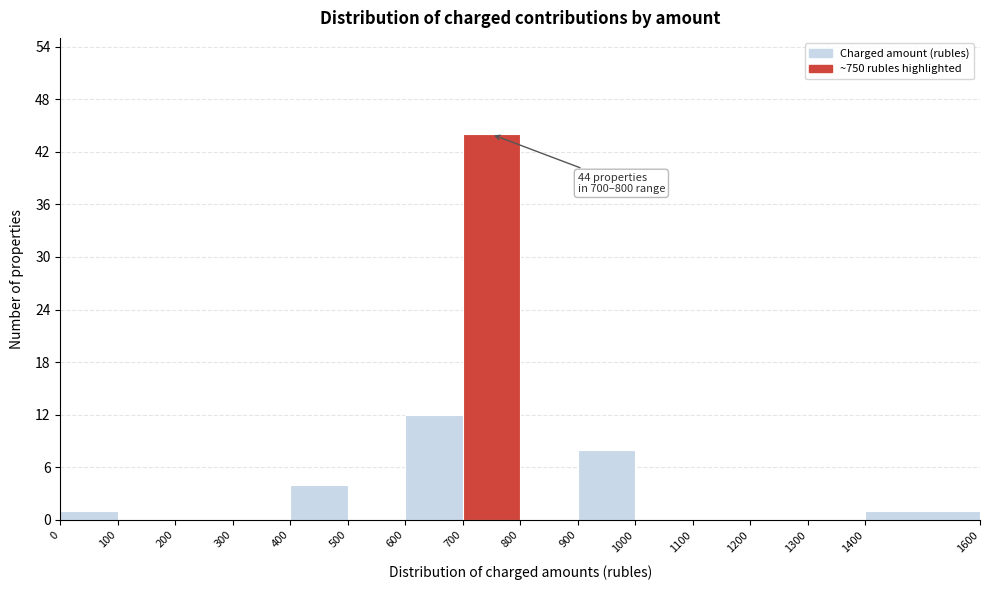

Which range on the x-axis has the tallest bar?

700 to 800